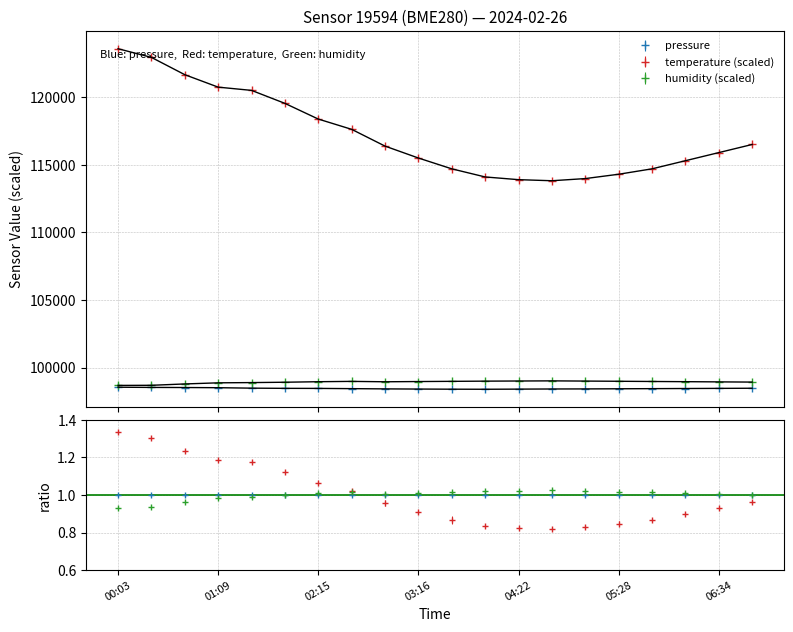

Rank the categories by humidity value from lowest to highest.

00:03, 00:25, 00:47, 01:09, 01:31, 01:53, 06:56, 06:34, 02:54, 02:15, 06:12, 03:16, 05:50, 02:37, 03:38, 05:28, 04:00, 05:06, 04:22, 04:44